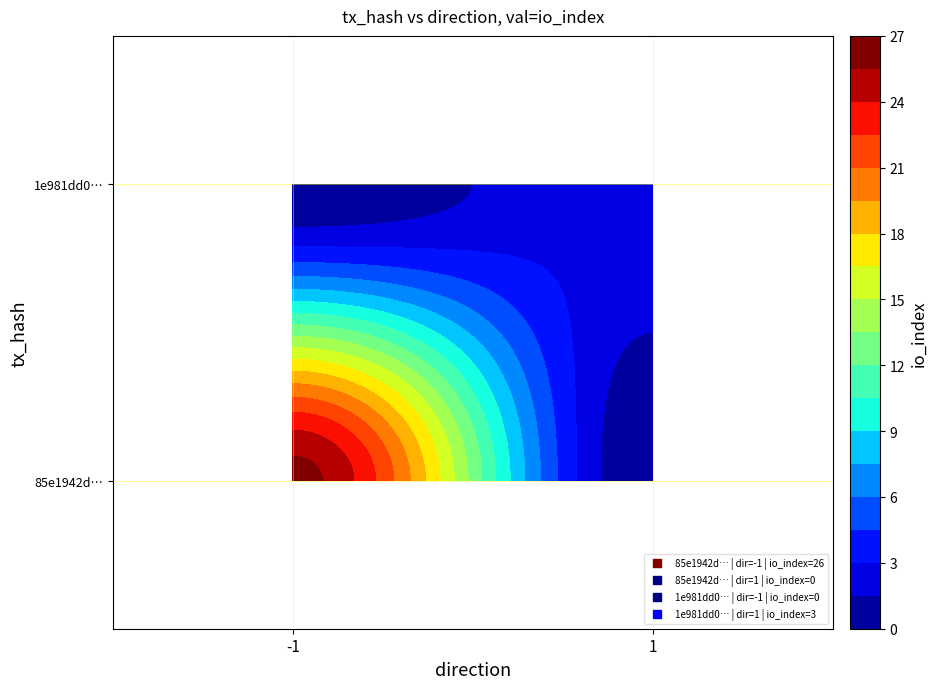

What is the sum of the 1e981dd040b5a9565b615ba624e3892522c5607 values at direction and io_index?

4